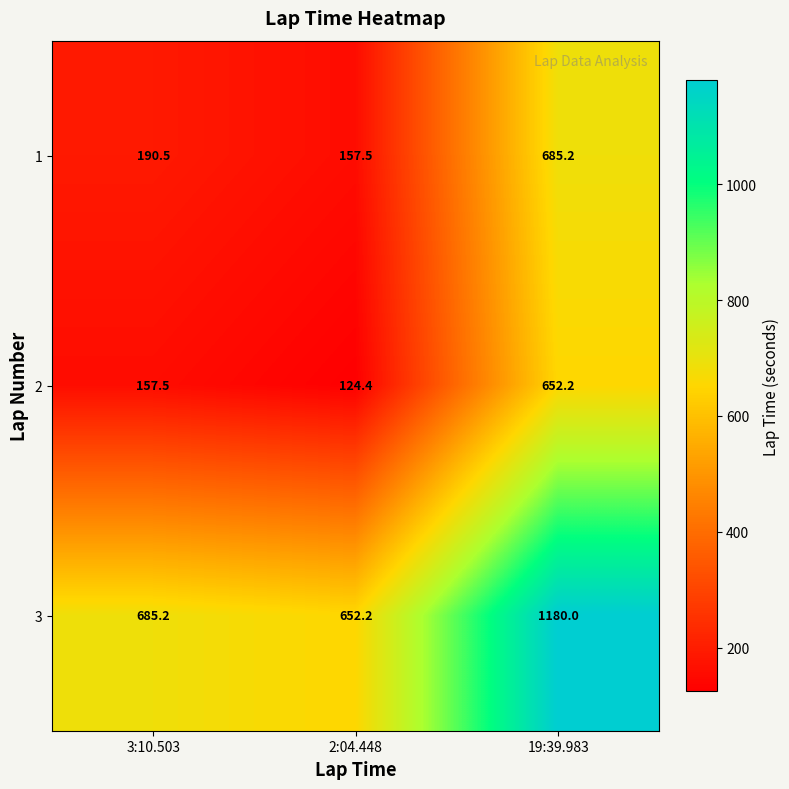

The 2 series shows 124.4 at 2:04.448. True or false?

True